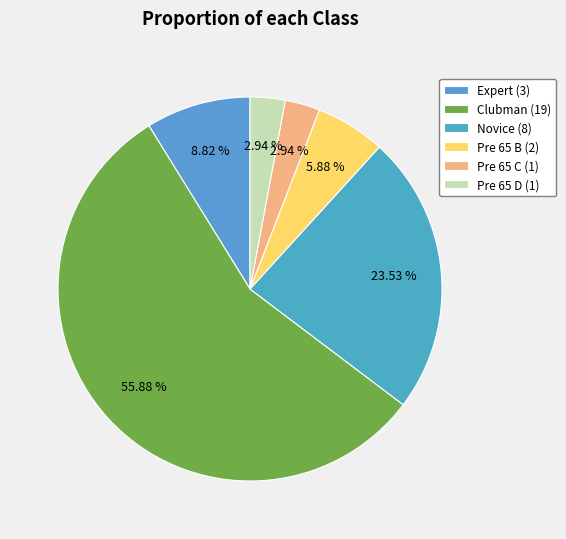

Which slice represents more than half of the pie?

Clubman